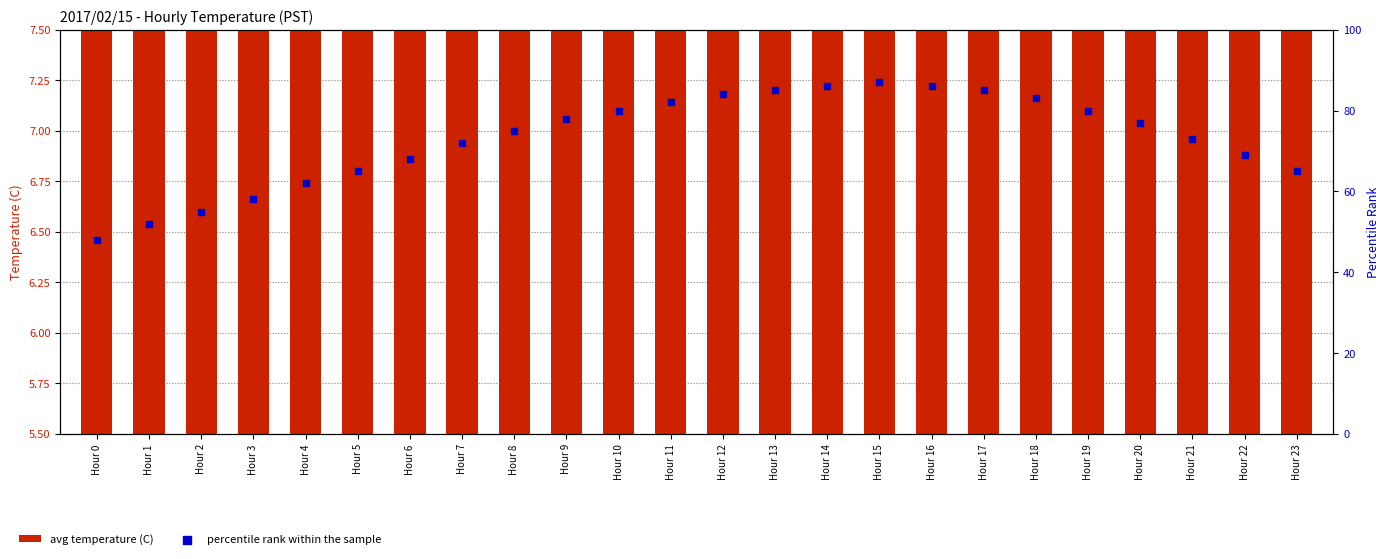

Which series contains the lowest Y value?

avg temperature (C)